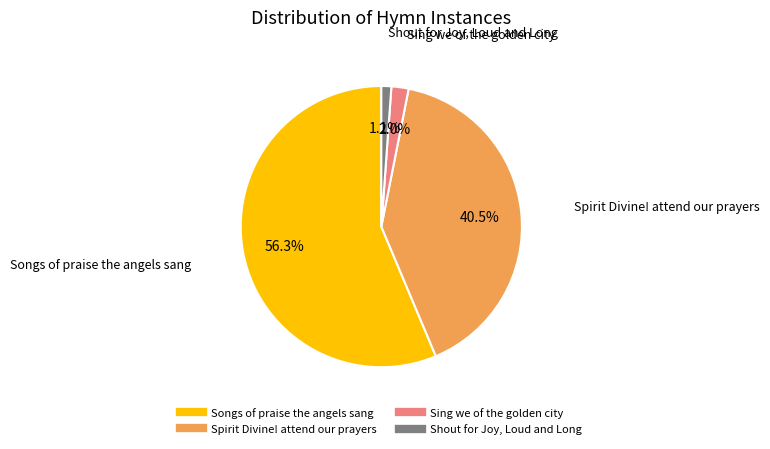

Which has a higher value, Spirit Divine! attend our prayers or Shout for Joy, Loud and Long?

Spirit Divine! attend our prayers